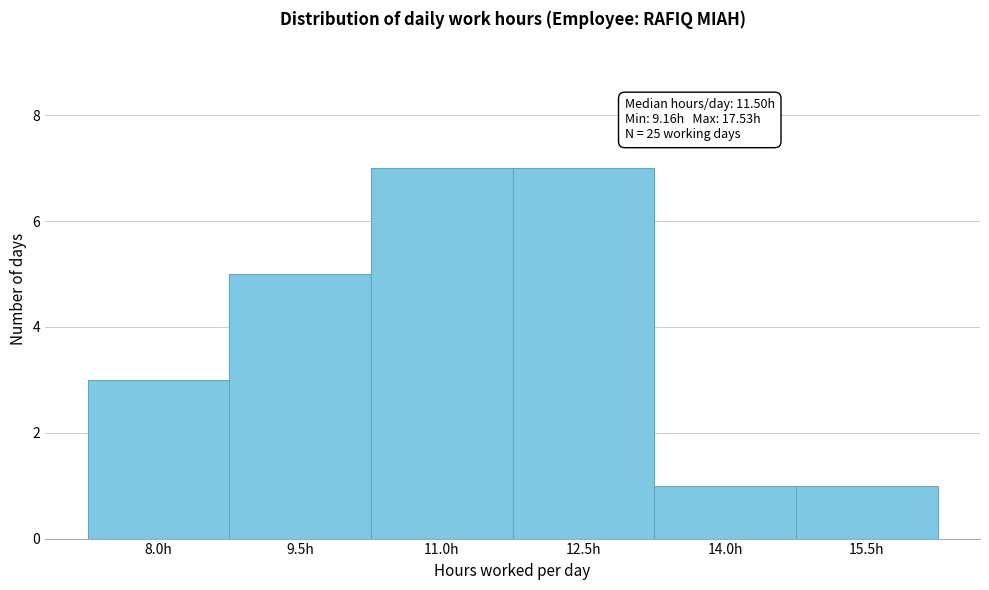

Reading left to right, what are all the values shown in this chart?

3	5	7	7	1	1